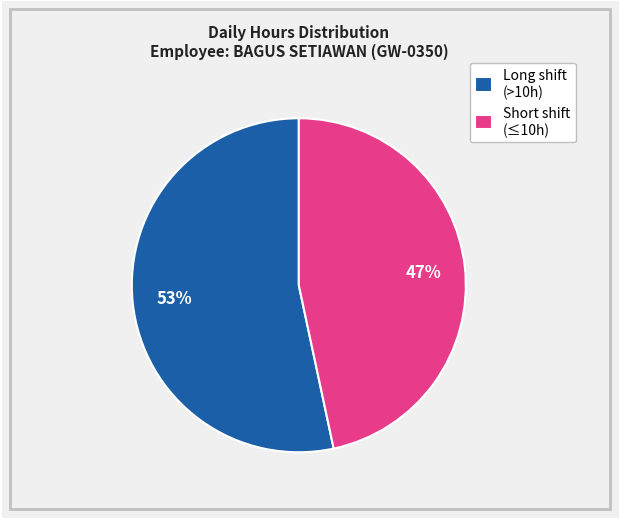

True or false: Long shift (>10h) accounts for 42% of the total.

False